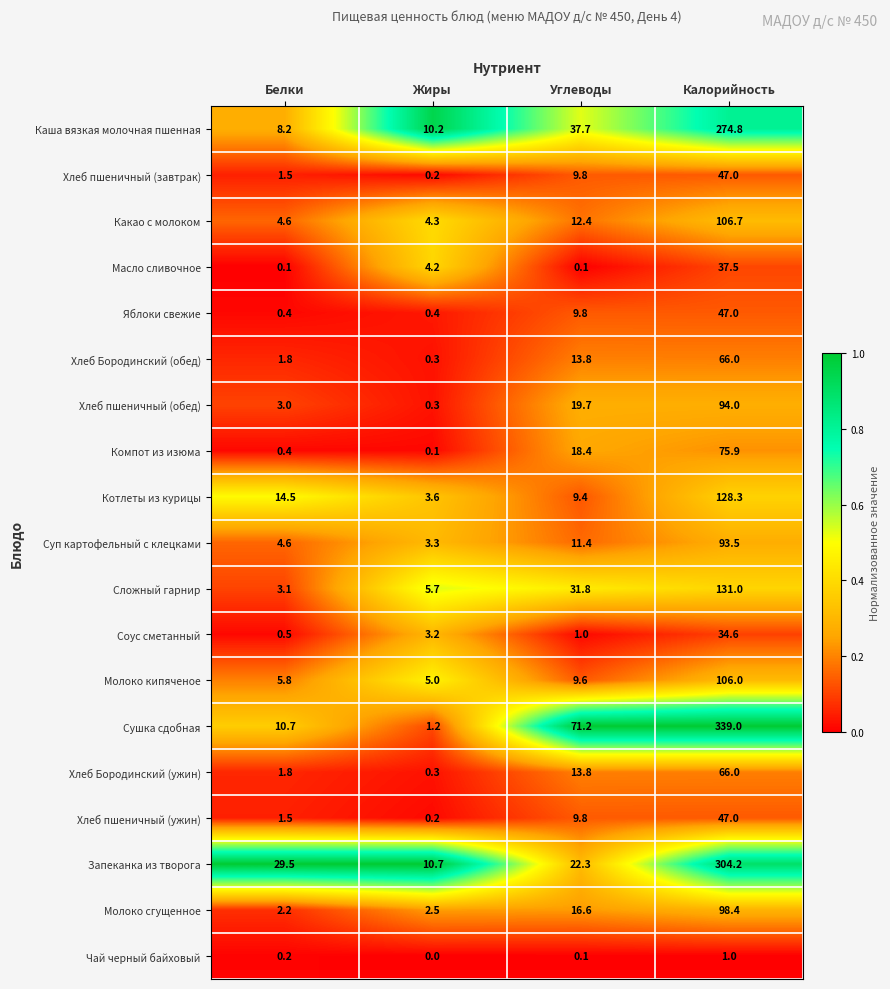

What is the sum of all Хлеб Бородинский (обед) values?

81.9